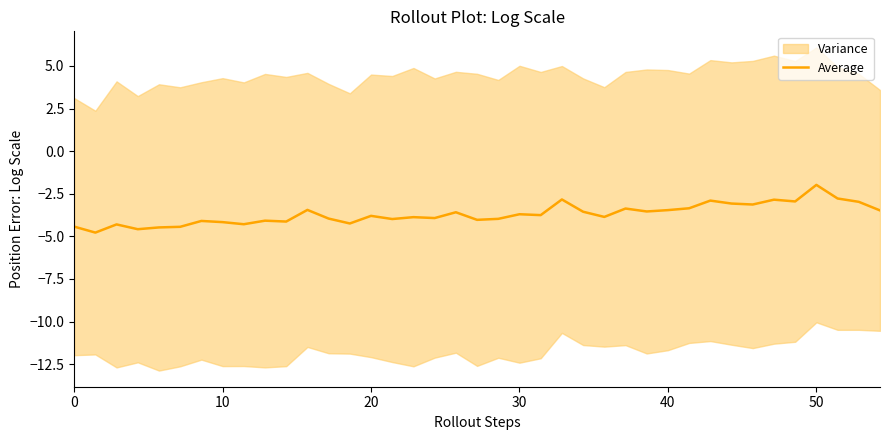

What is the sum of all values?

-144.1